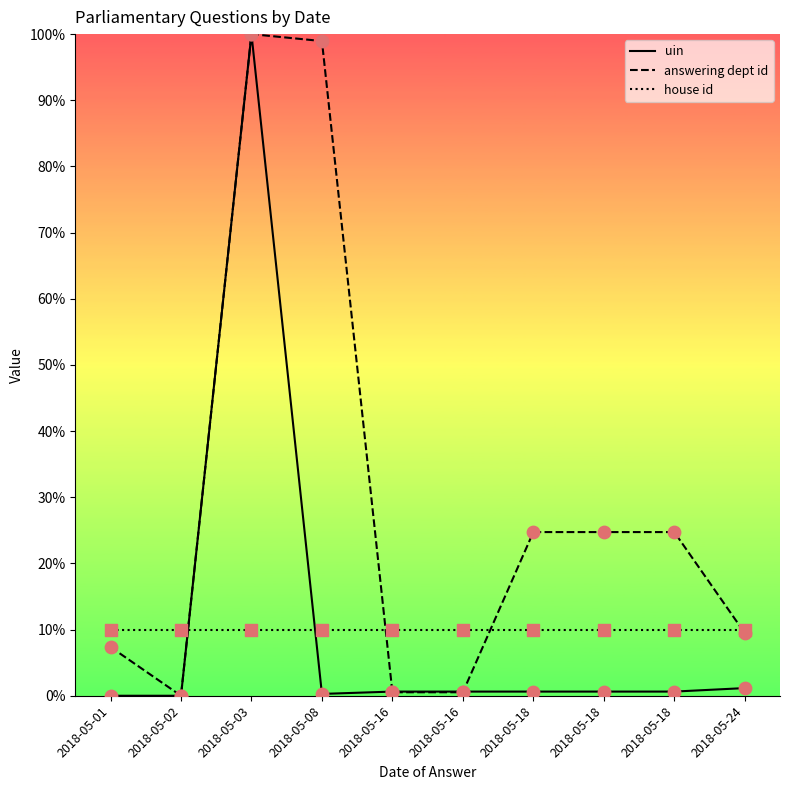

How many lines are shown in the chart?

3